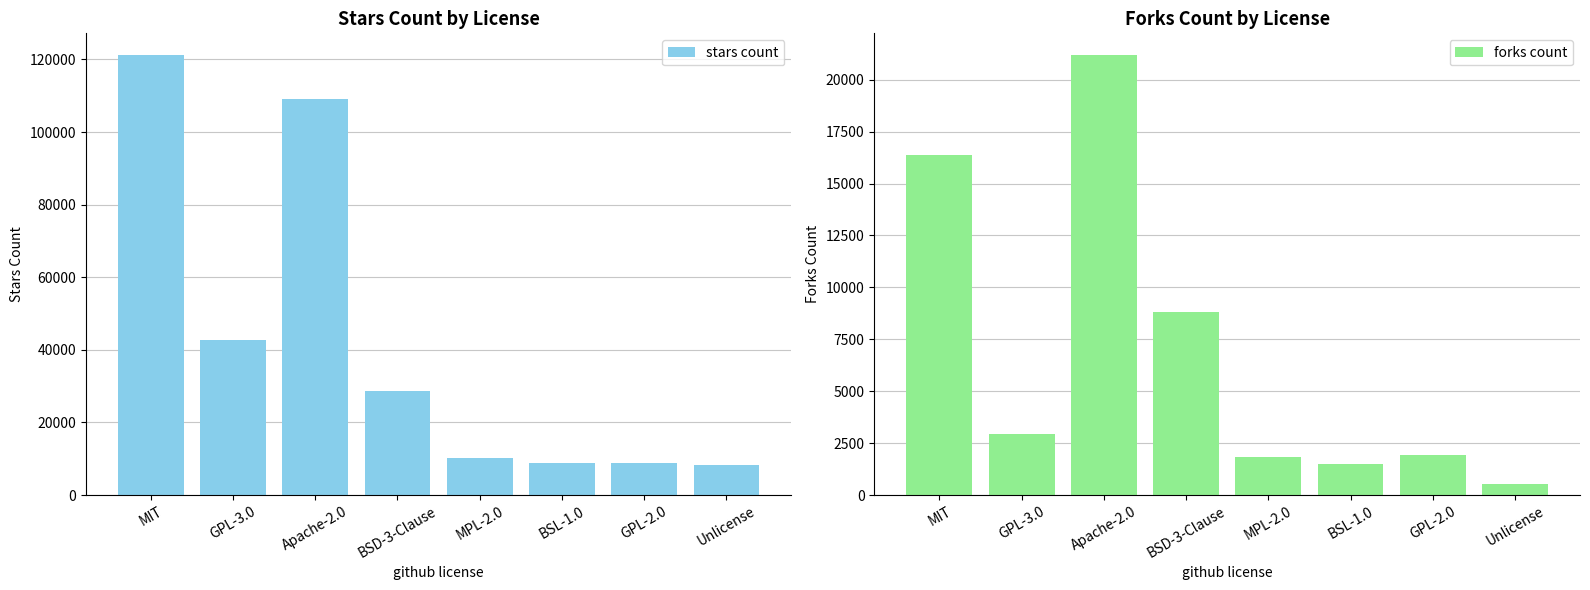

Which series has the widest spread of values?

stars count